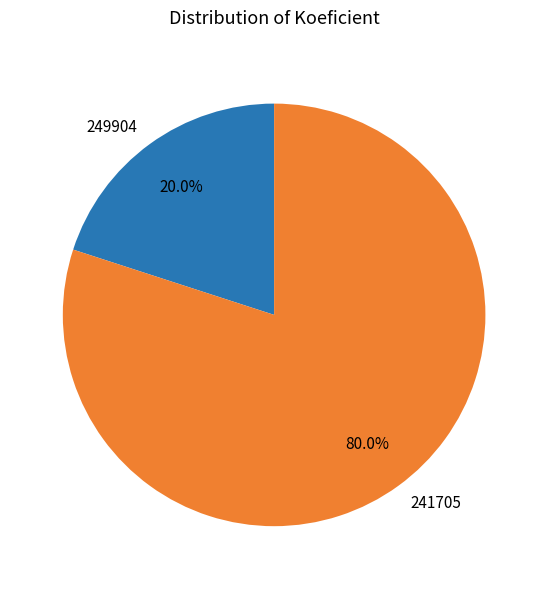

What portion of the pie excludes 241705?

20.0%